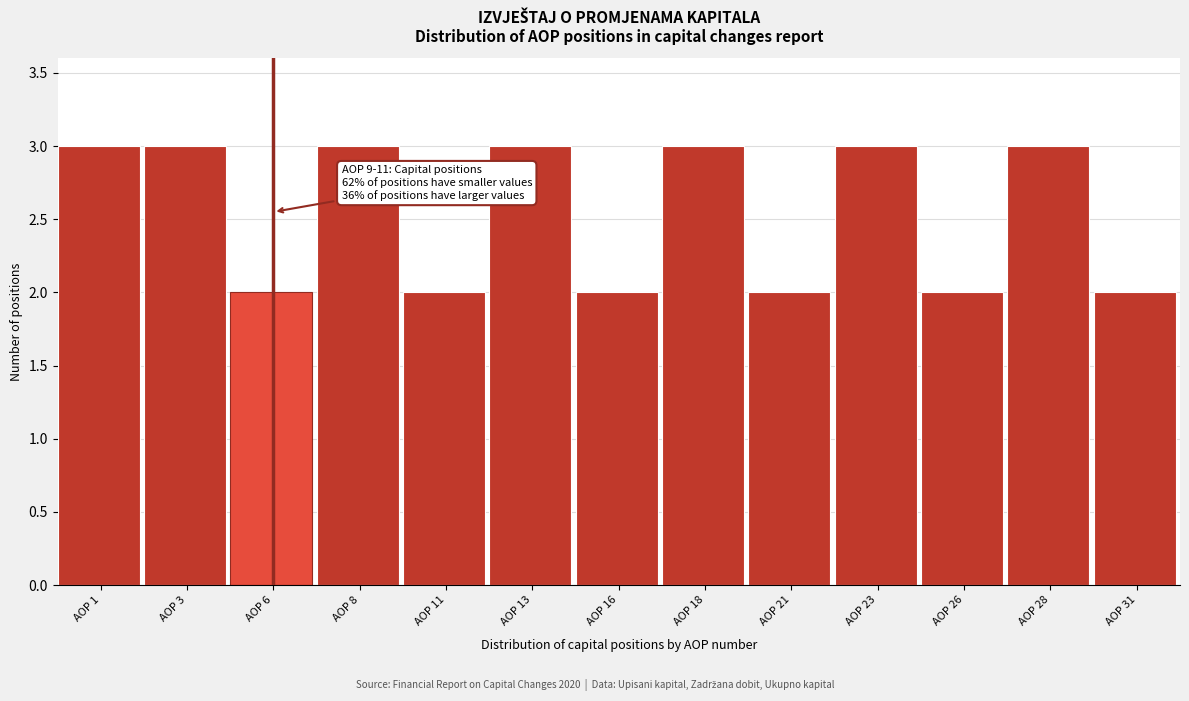

Reading right to left, list all the values displayed in this chart.

2	3	2	3	2	3	2	3	2	3	2	3	3